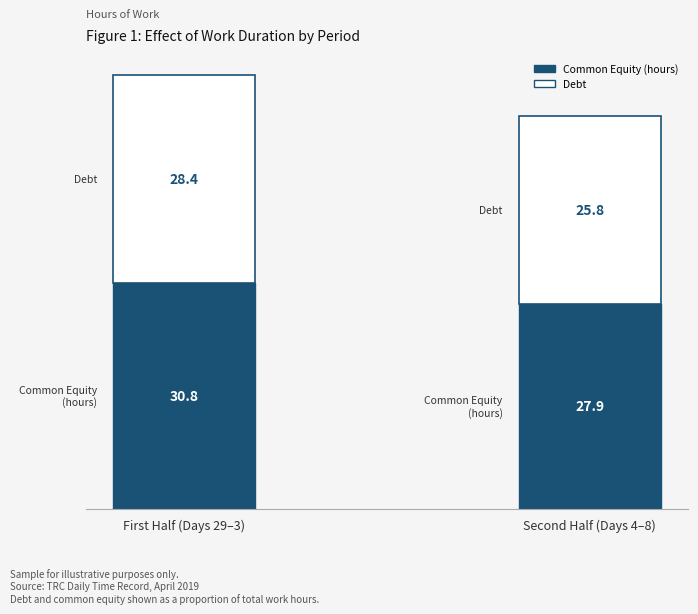

The Common Equity (hours) series shows 48.4 at First Half (Days 29–3). True or false?

False